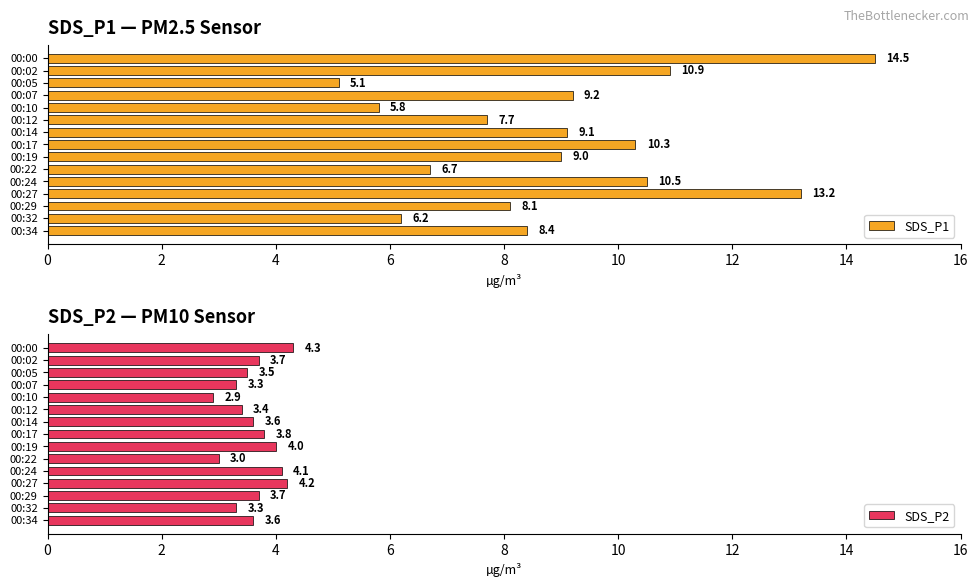

Rank the categories by SDS_P1 value from highest to lowest.

00:00, 00:27, 00:02, 00:24, 00:17, 00:07, 00:14, 00:19, 00:34, 00:29, 00:12, 00:22, 00:32, 00:10, 00:05